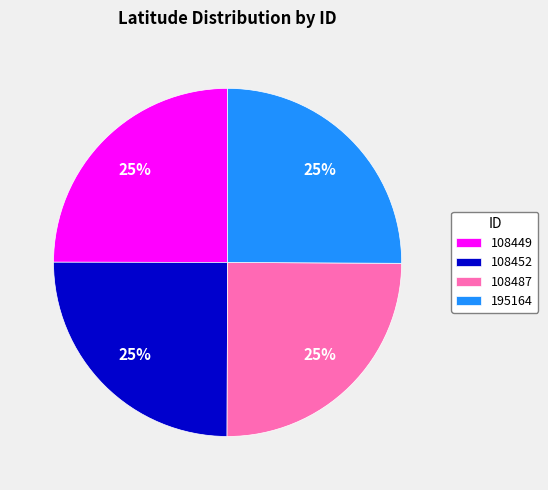

How many slices are in this pie chart?

4